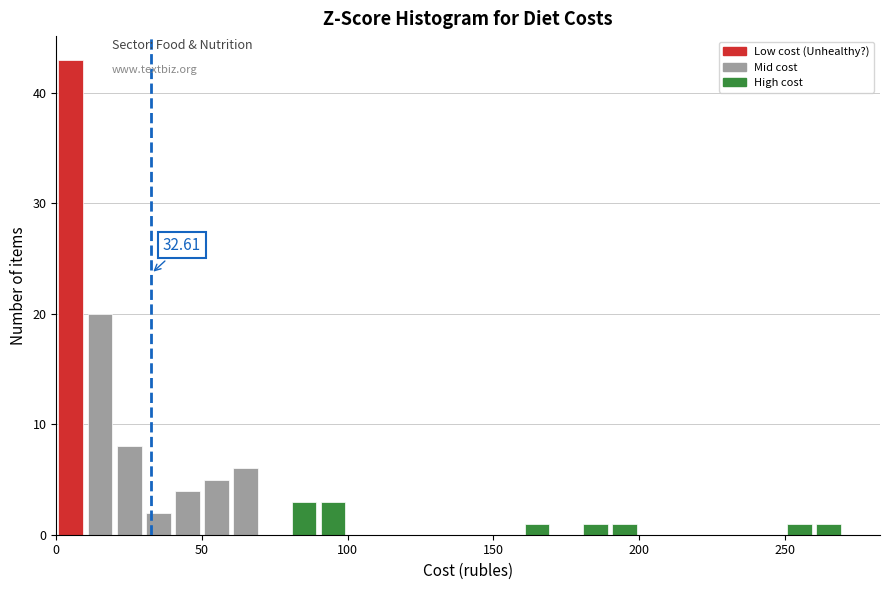

Read against the x-axis, roughly where is the centre of the tallest bar?

5